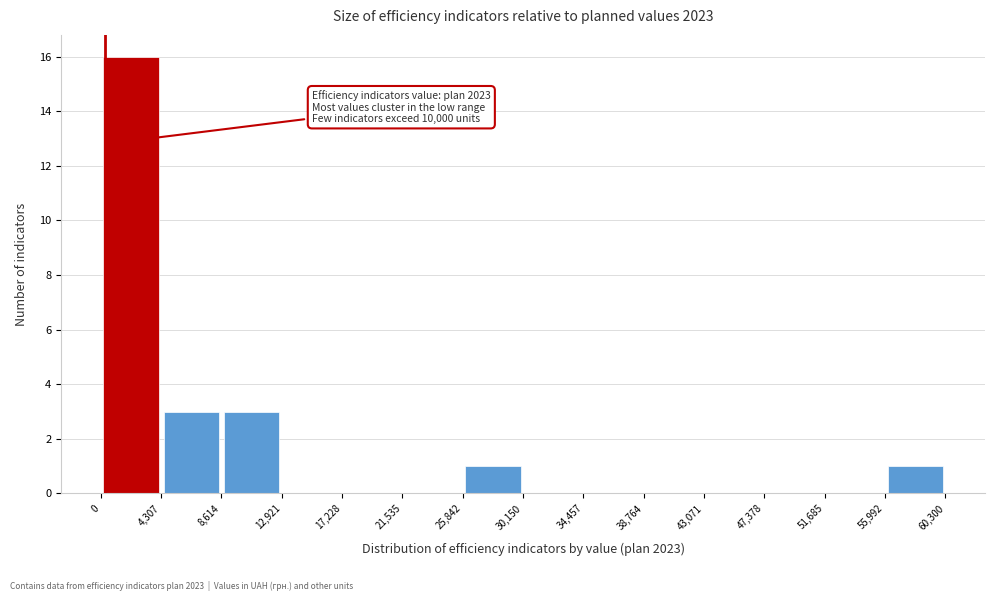

Which range on the x-axis has the tallest bar?

0 to 4,307